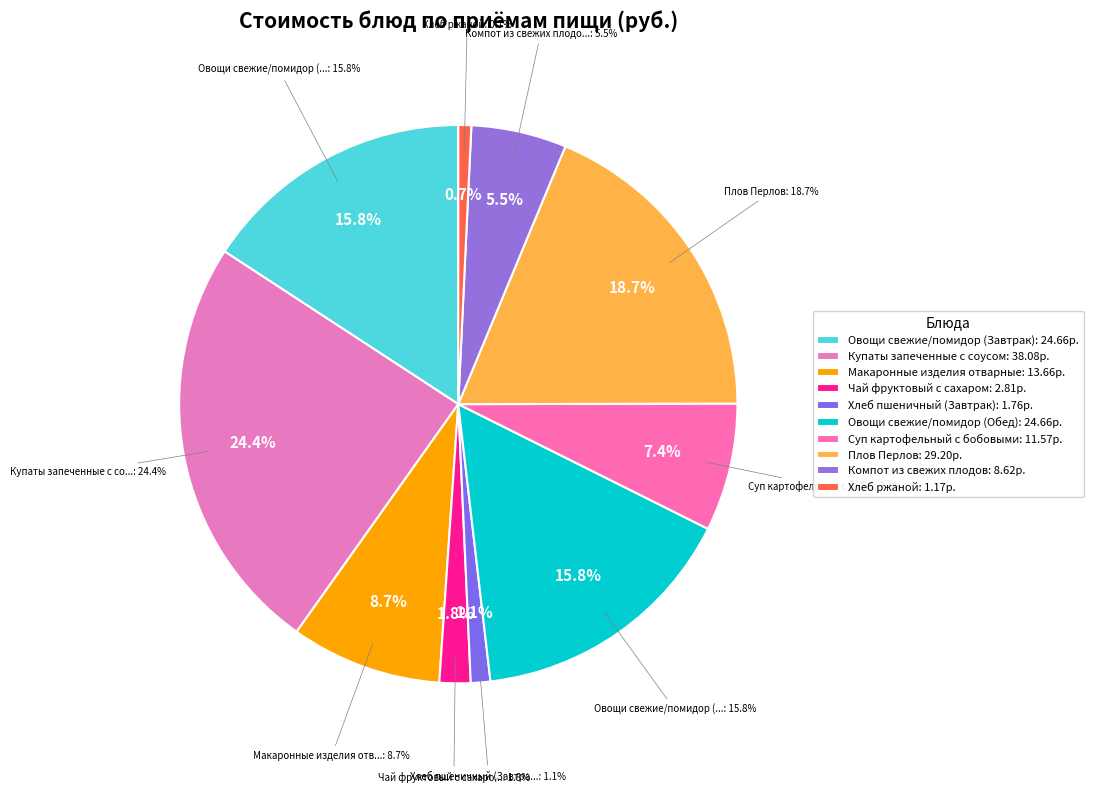

Is there any slice that represents more than half of the pie?

No